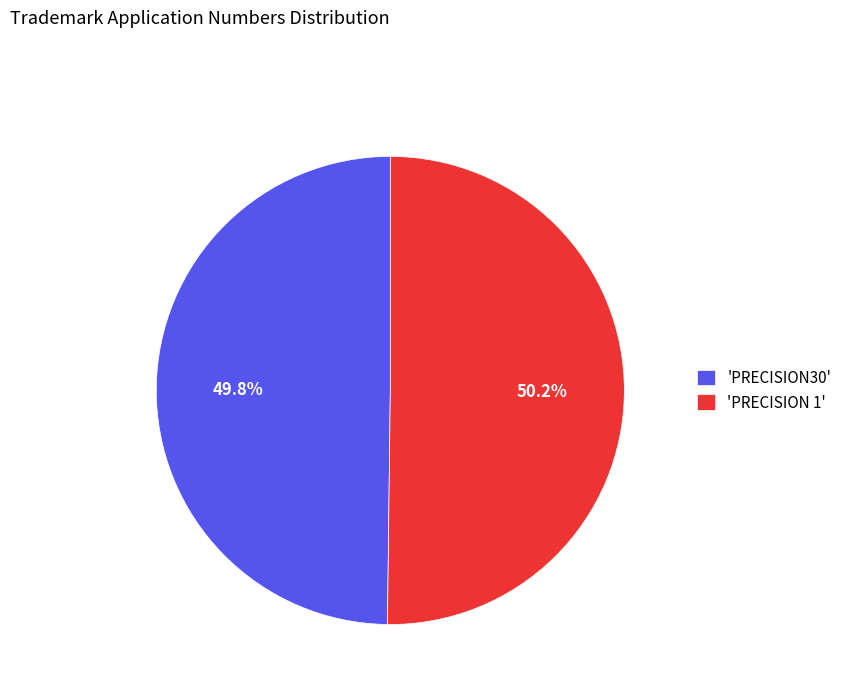

Approximately how many times larger is the value at 'PRECISION30' compared to 'PRECISION 1'?

1.0